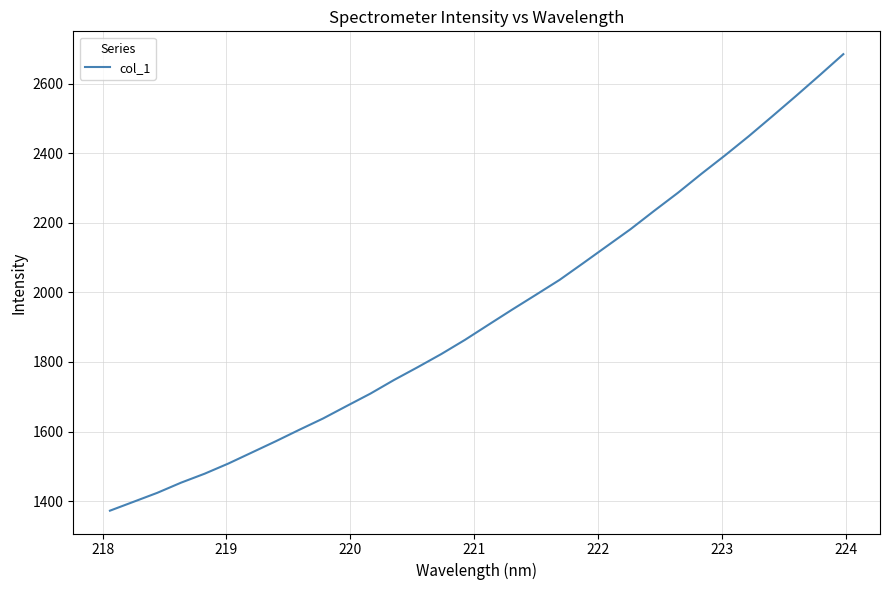

What is the minimum value shown in the chart?

1372.6